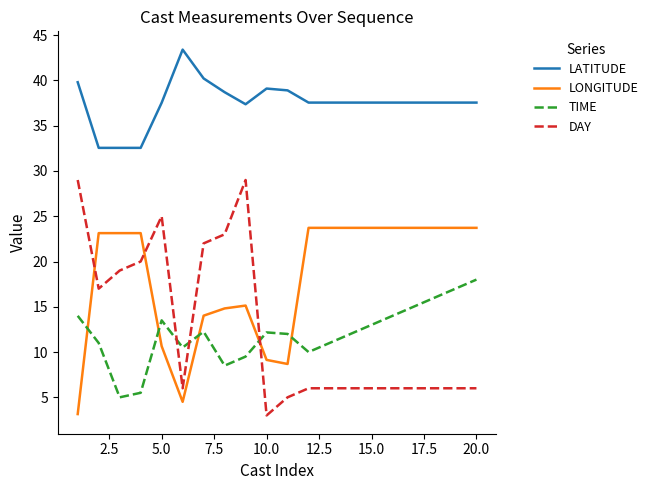

What are all the series names shown in the legend?

LATITUDE, LONGITUDE, TIME, DAY